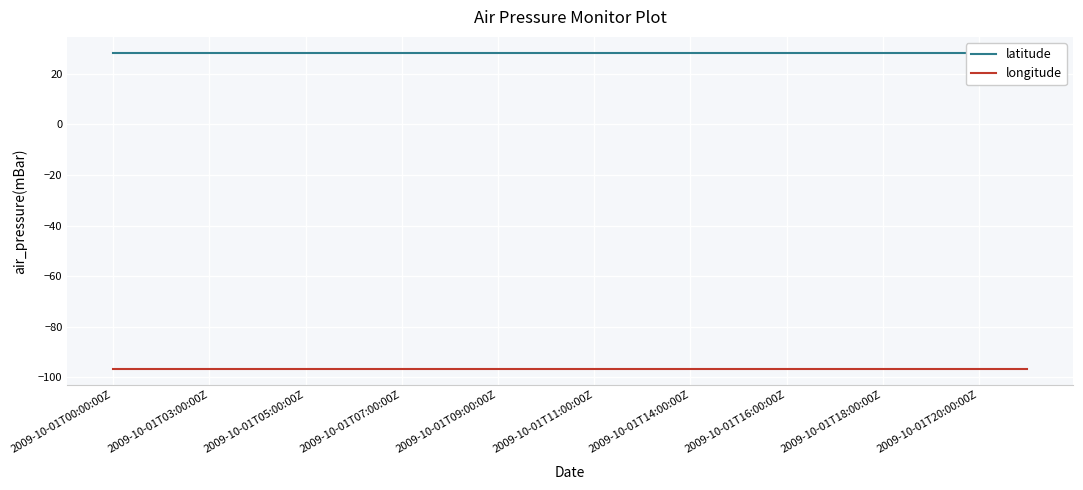

What is the minimum value shown in the chart?

-96.7